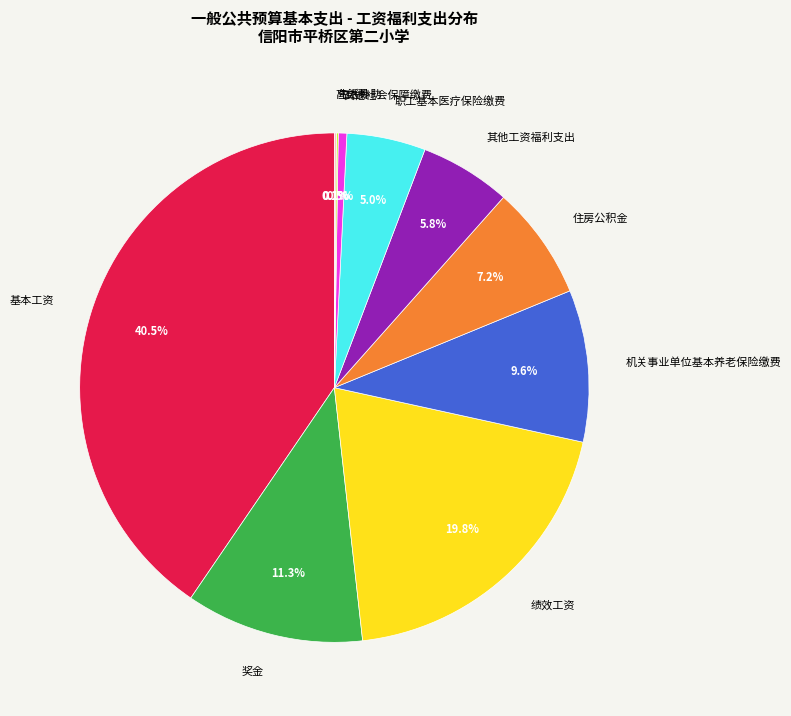

What percentage is NOT represented by 基本工资?

59.5%